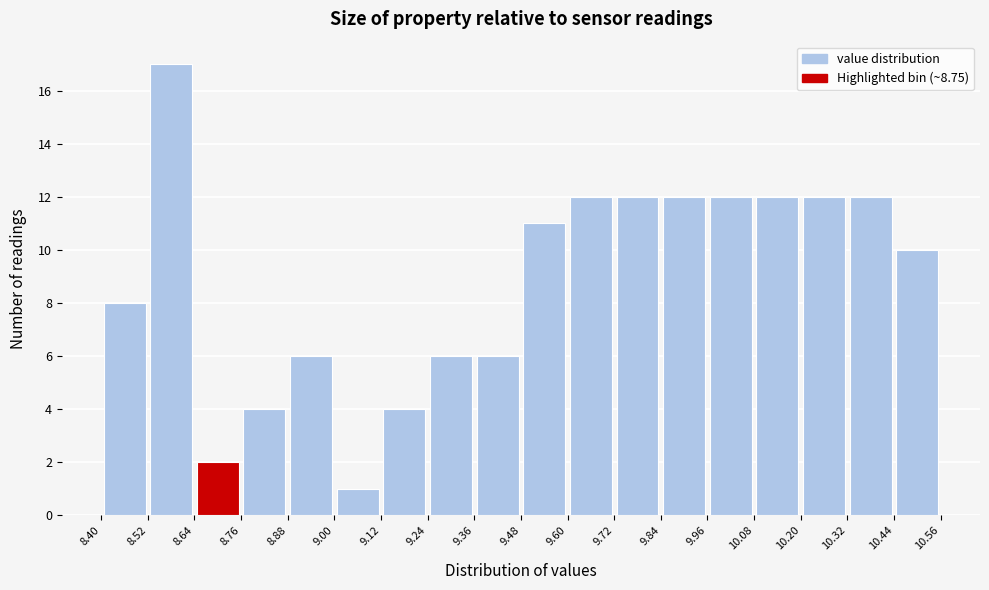

Reading left to right, list every bar in this chart as the range it spans on the x-axis followed by its height. The values are not printed on the chart, so give them approximately, as read against the axis.

8.40 to 8.52: 8
8.52 to 8.64: 17
8.64 to 8.76: 2
8.76 to 8.88: 4
8.88 to 9.00: 6
9.00 to 9.12: 1
9.12 to 9.24: 4
9.24 to 9.36: 6
9.36 to 9.48: 6
9.48 to 9.60: 11
9.60 to 9.72: 12
9.72 to 9.84: 12
9.84 to 9.96: 12
9.96 to 10.08: 12
10.08 to 10.20: 12
10.20 to 10.32: 12
10.32 to 10.44: 12
10.44 to 10.56: 10